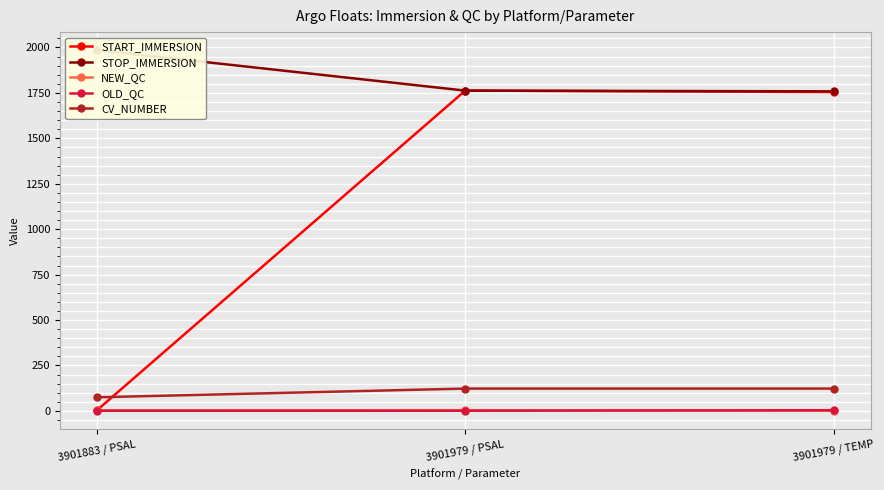

Between 3901883 / PSAL and 3901979 / PSAL, which series saw the biggest shift?

START_IMMERSION